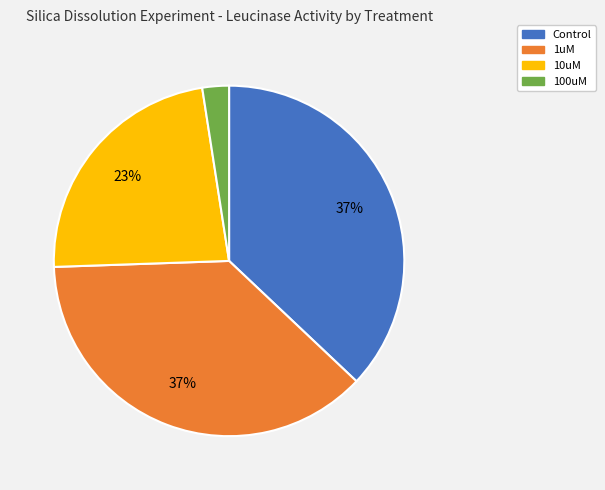

To the nearest percent, what is the difference between the largest and smallest slice percentages?

35%